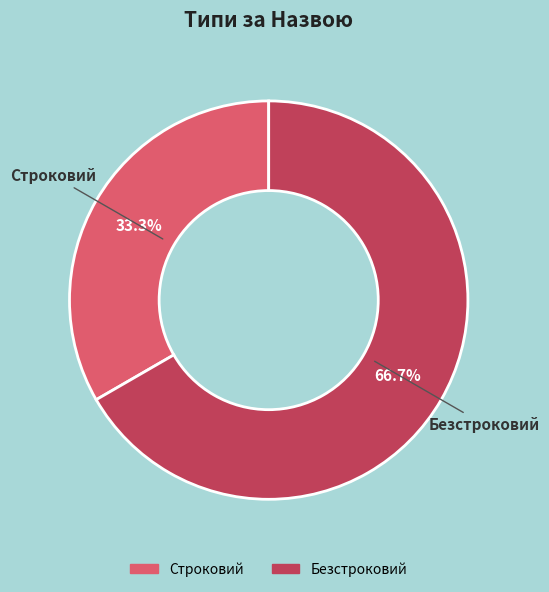

How many slices are in this pie chart?

2